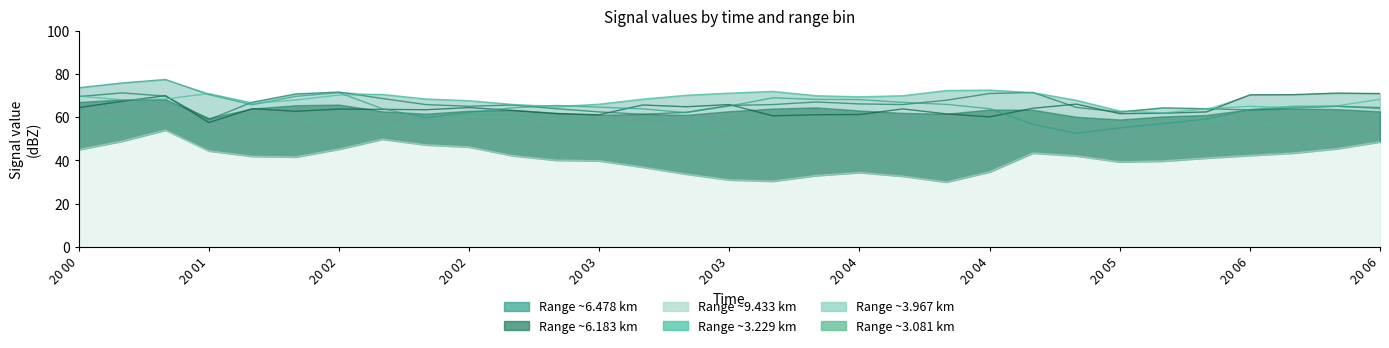

What position from the left is 2018/10/20 05:20?

25